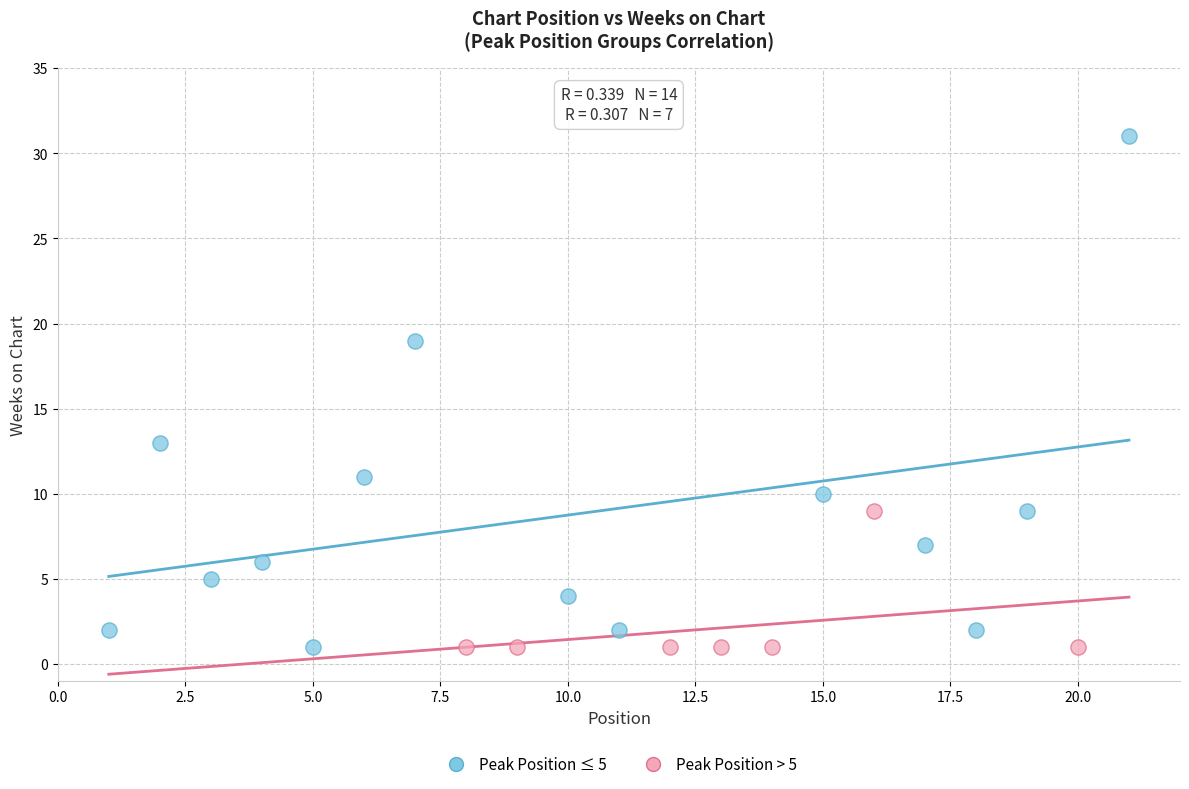

Which series has the largest Y range (max minus min)?

Peak Position ≤ 5